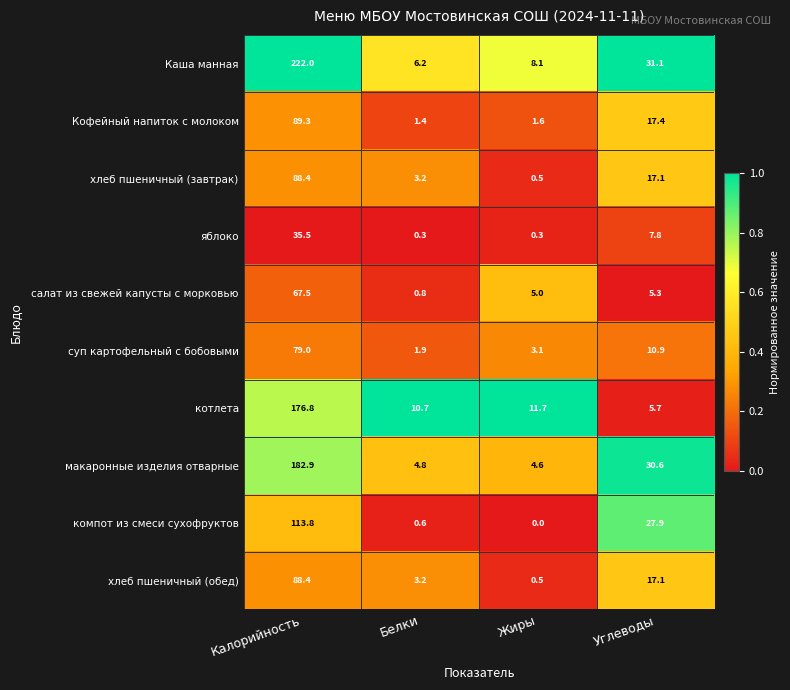

What is the spread (max minus min) of values at Углеводы?

25.8